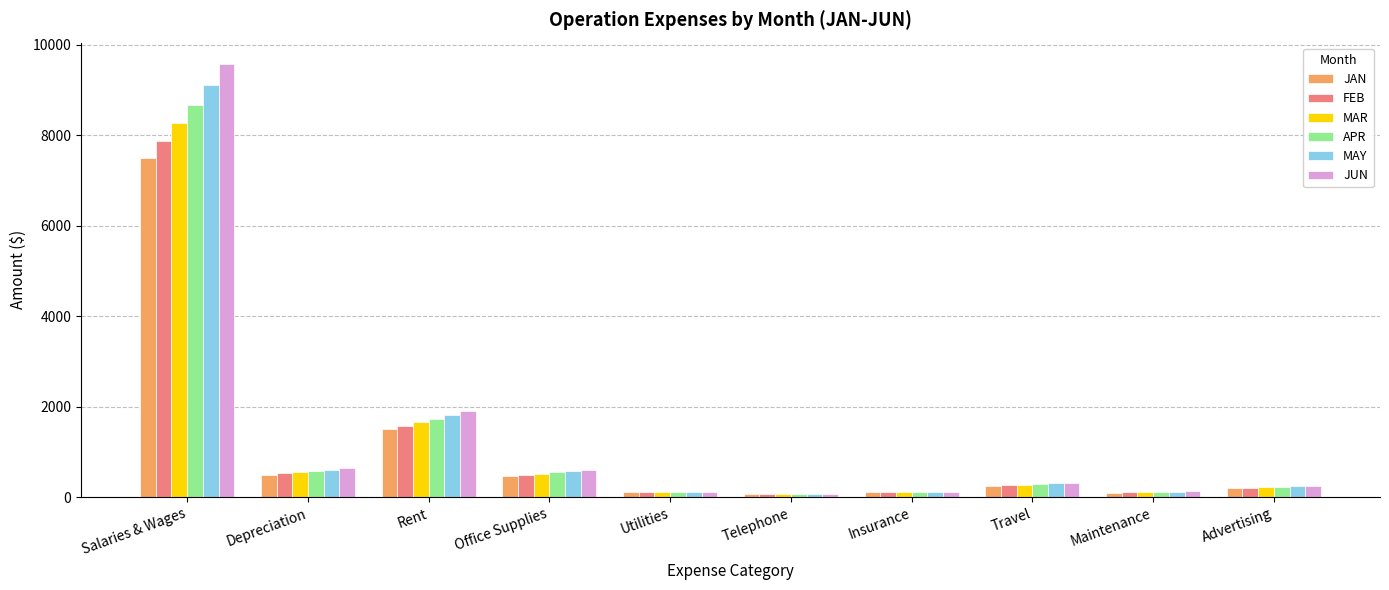

At which category is the sum across all series the highest?

Salaries & Wages